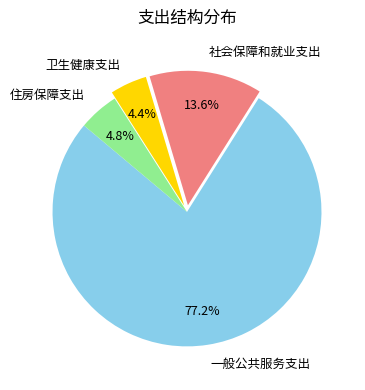

To the nearest percent, what is the difference between the 社会保障和就业支出 and 一般公共服务支出 slice percentages?

64%